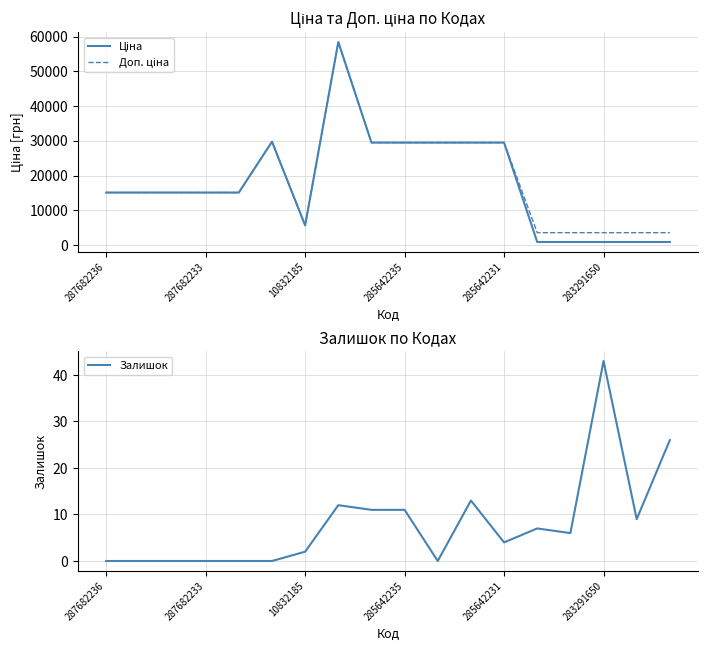

What is the approximate value of Ціна at 17?

895.9